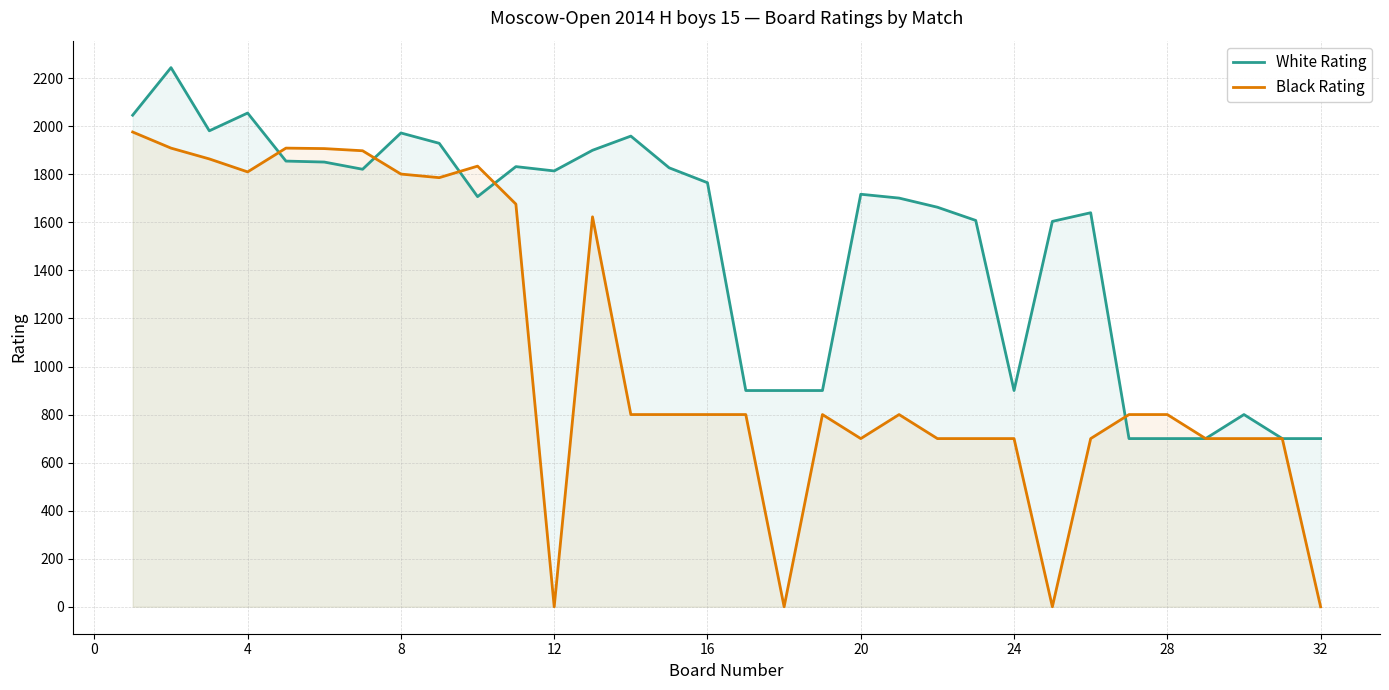

Rank the series at 8 from highest to lowest value.

White Rating, Black Rating